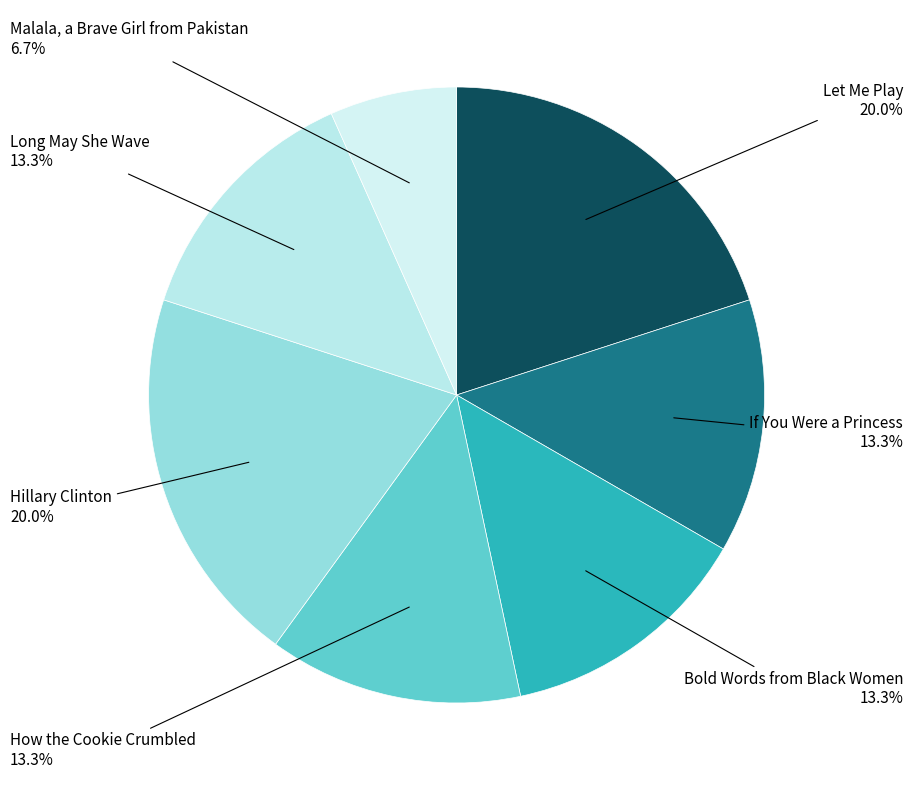

How many slices are in this pie chart?

7